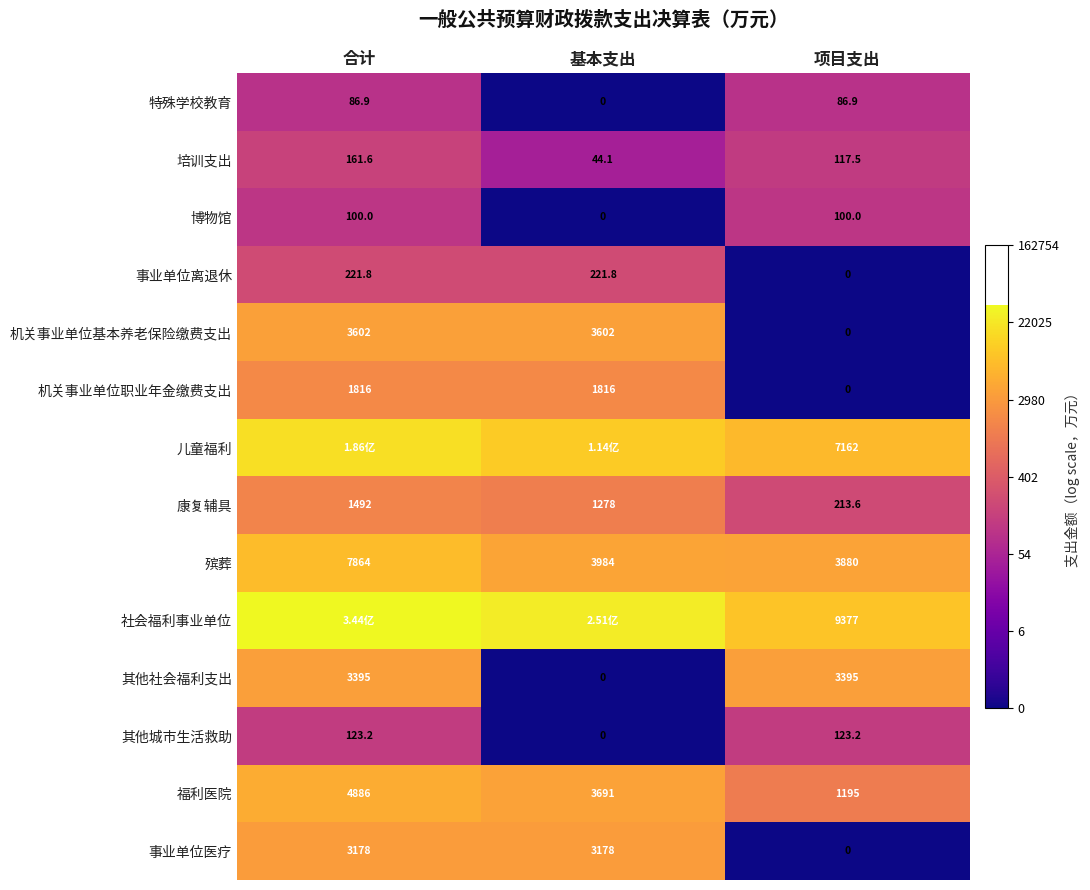

At which label is 特殊学校教育 closest to 43?

基本支出